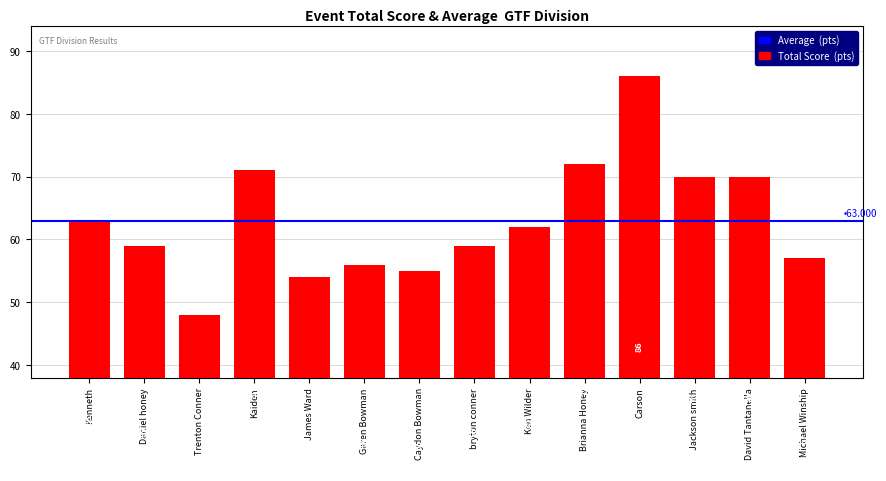

What is the sum of all values?

882